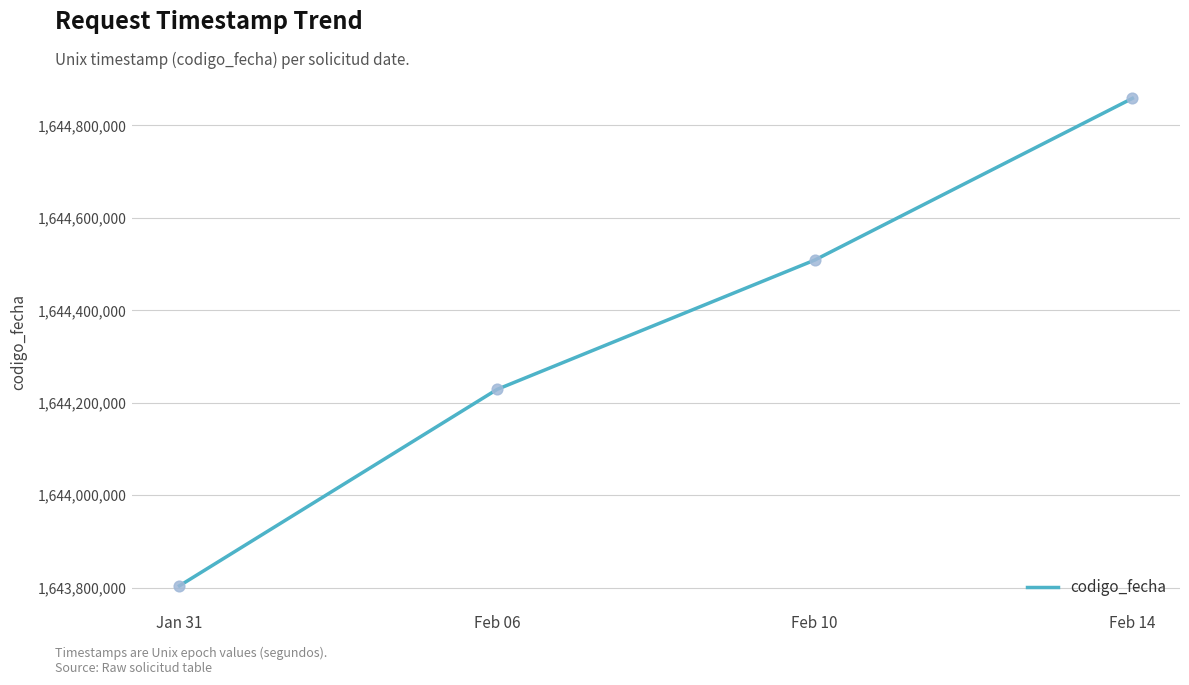

Between Feb 14 and Feb 06, which is larger?

Feb 14